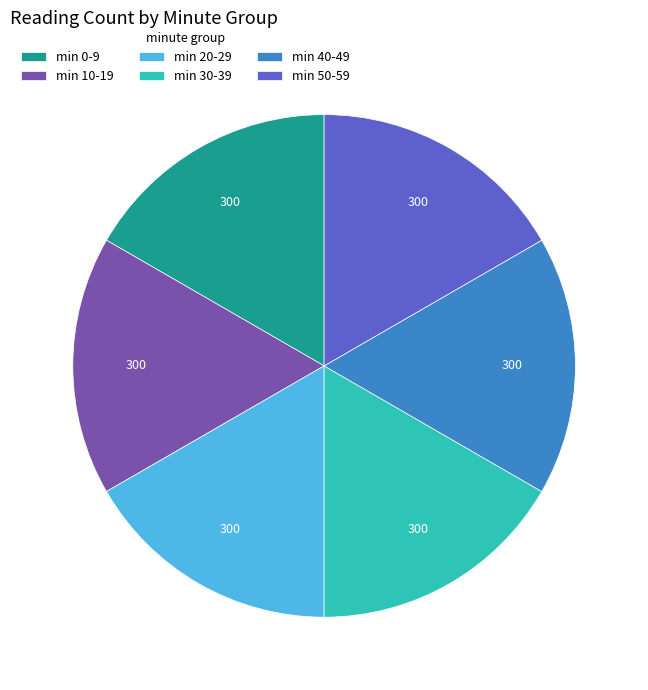

Is min 0-9 the majority of the pie?

No